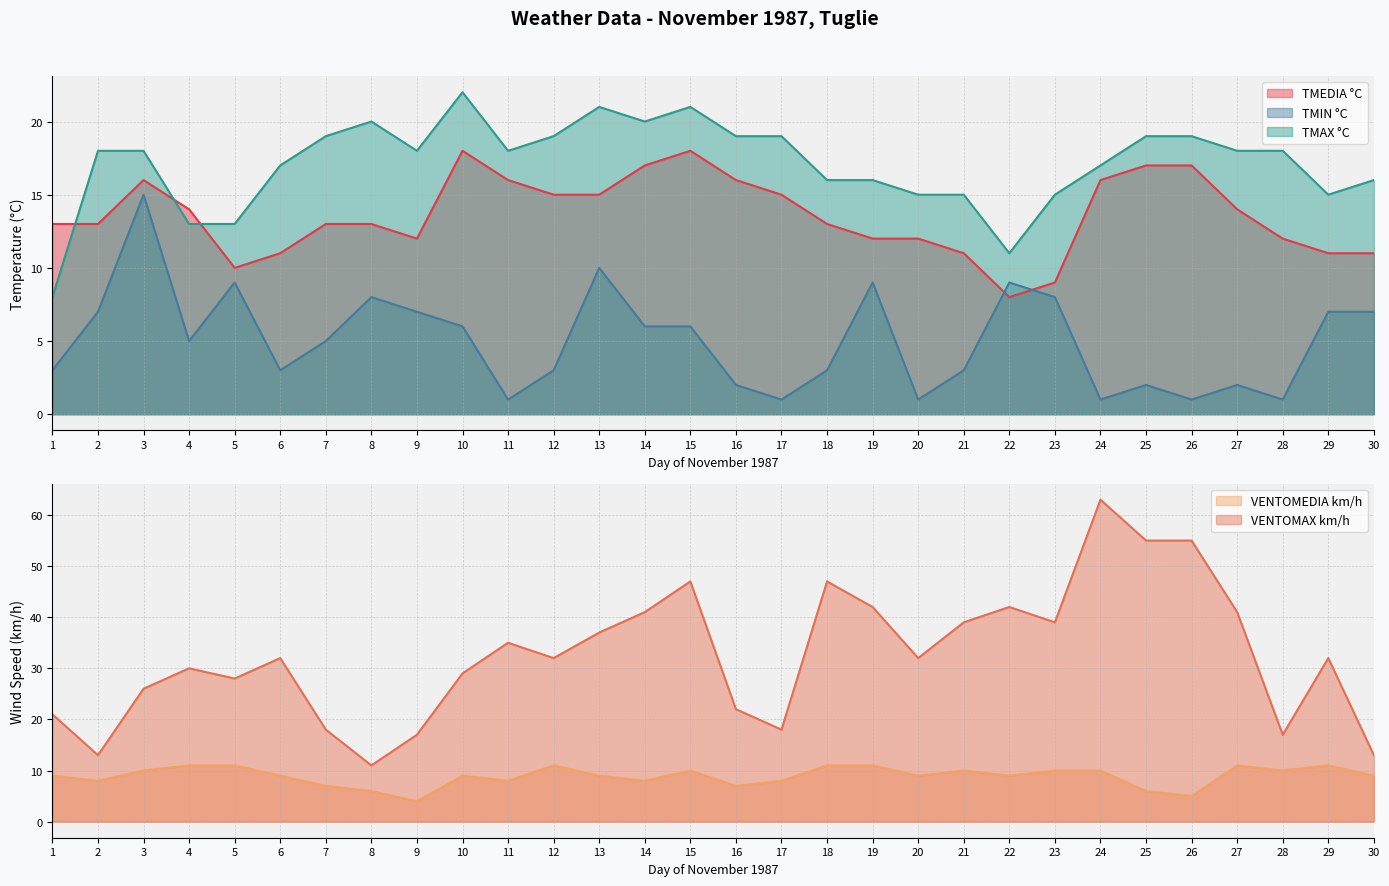

True or false: TMAX °C has more than 1 interior local peaks.

True